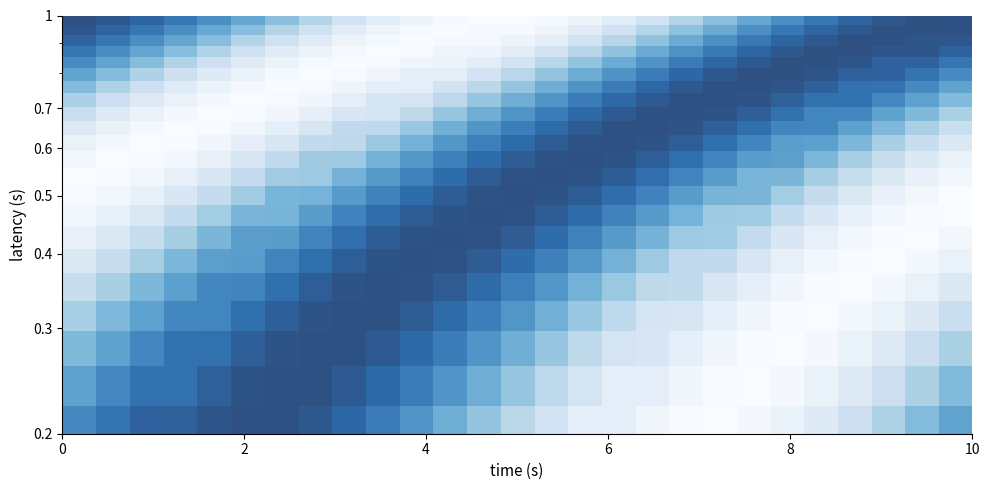

At how many categories does at least one series exceed 0?

27